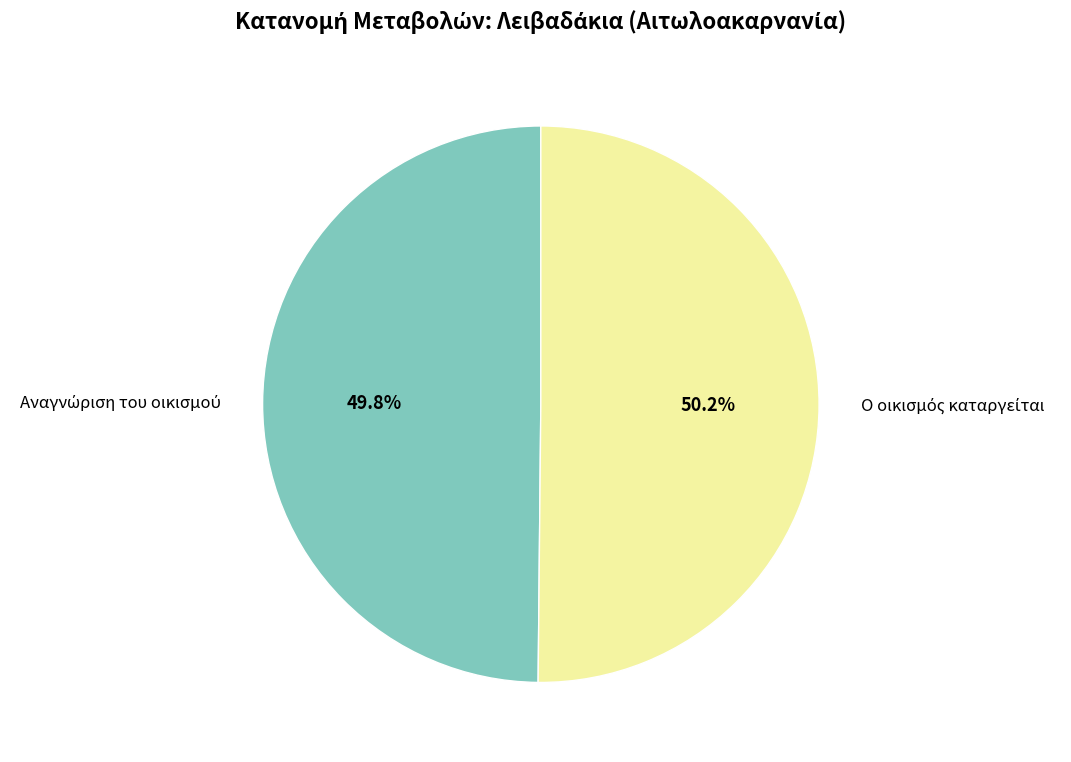

Is there any slice that represents more than half of the pie?

Yes